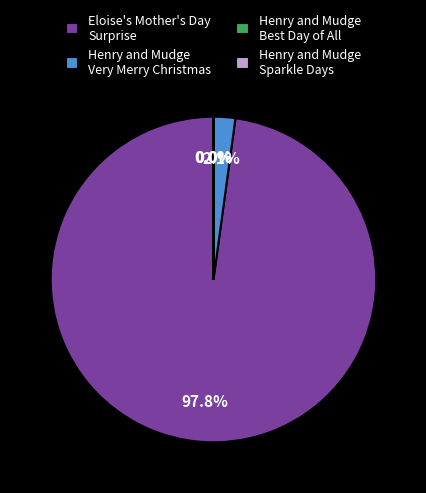

Is there any slice that represents more than half of the pie?

Yes